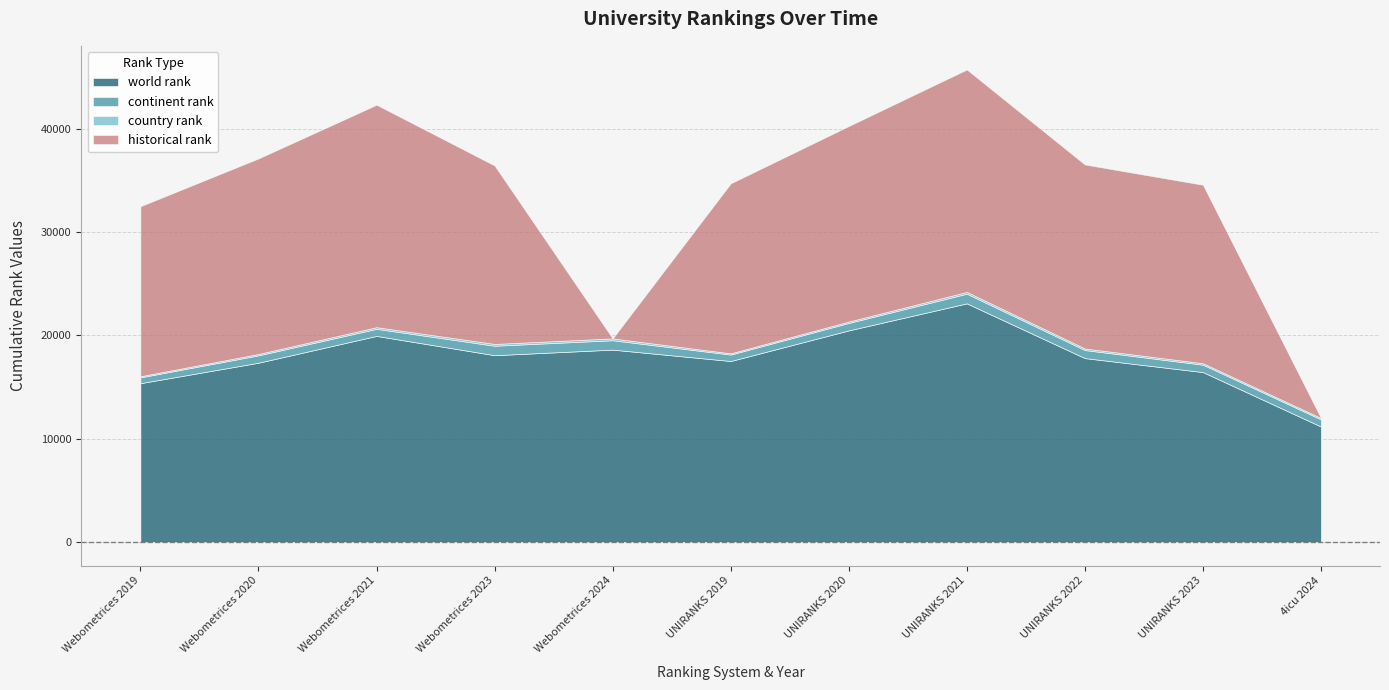

At which label does country rank reach its peak?

Webometrices 2024